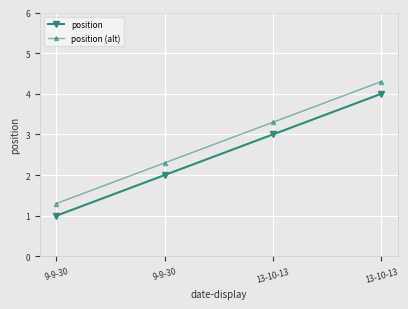

What is the difference between the second highest and minimum values in the position (alt) series?

2.0